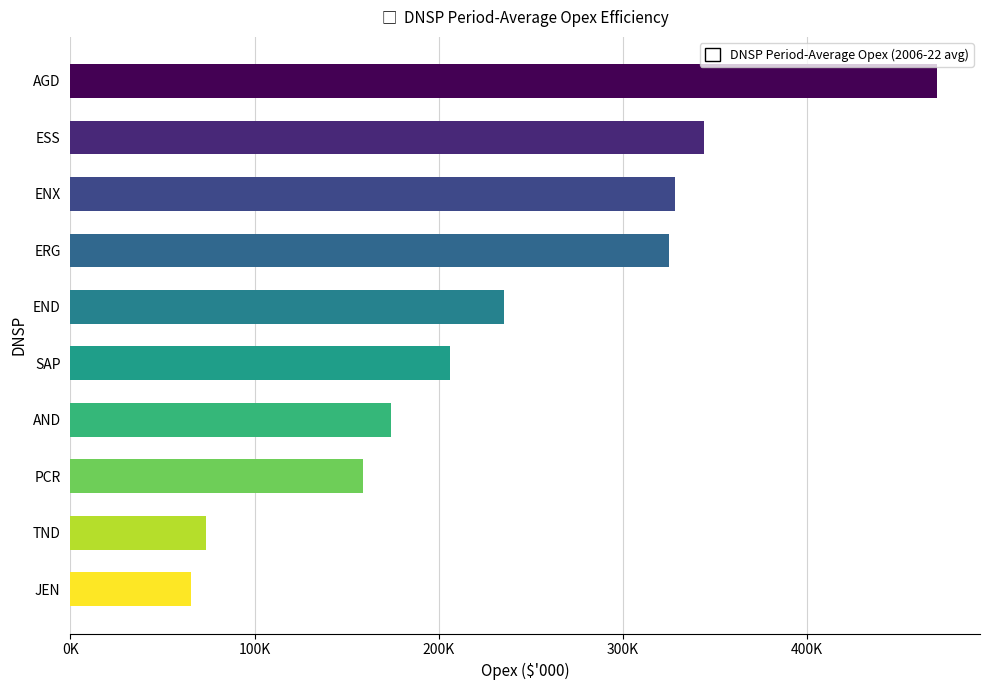

Are the bars horizontal?

Yes